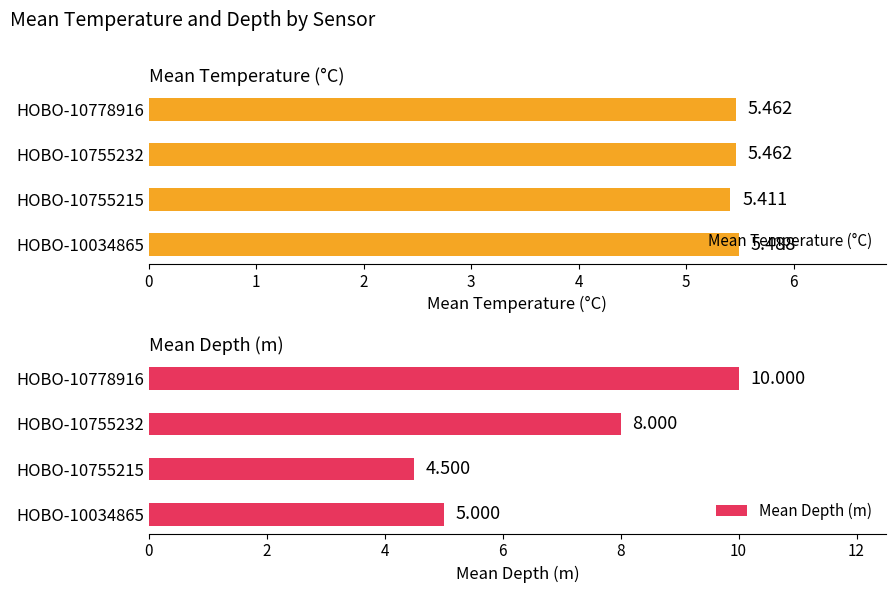

What is the average value of the Mean Depth (m) series?

6.9